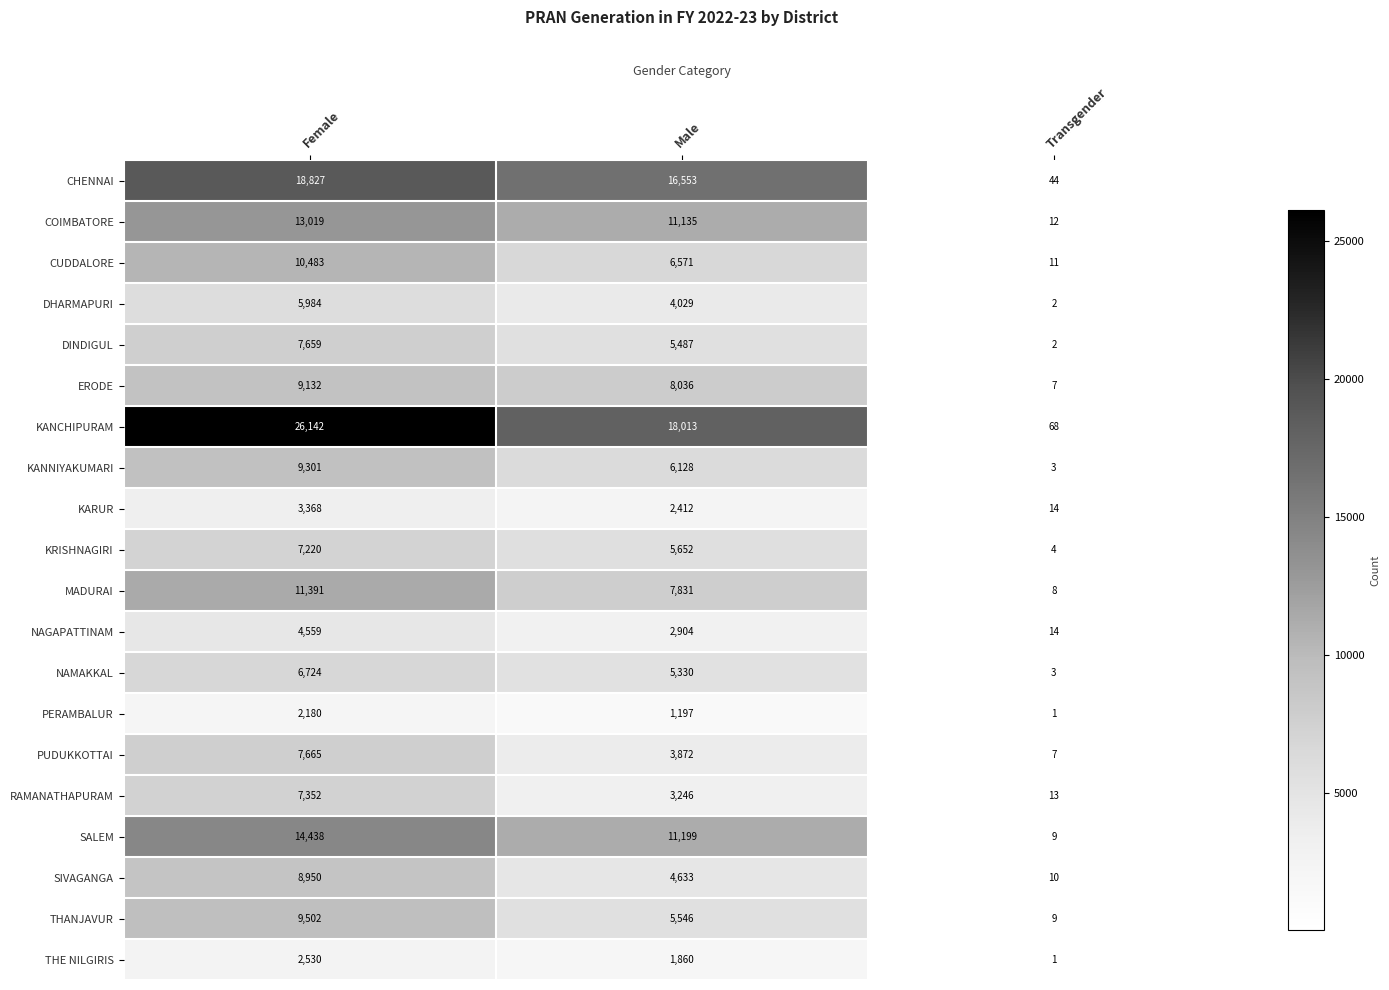

Rank the categories by CUDDALORE value from highest to lowest.

Female, Male, Transgender